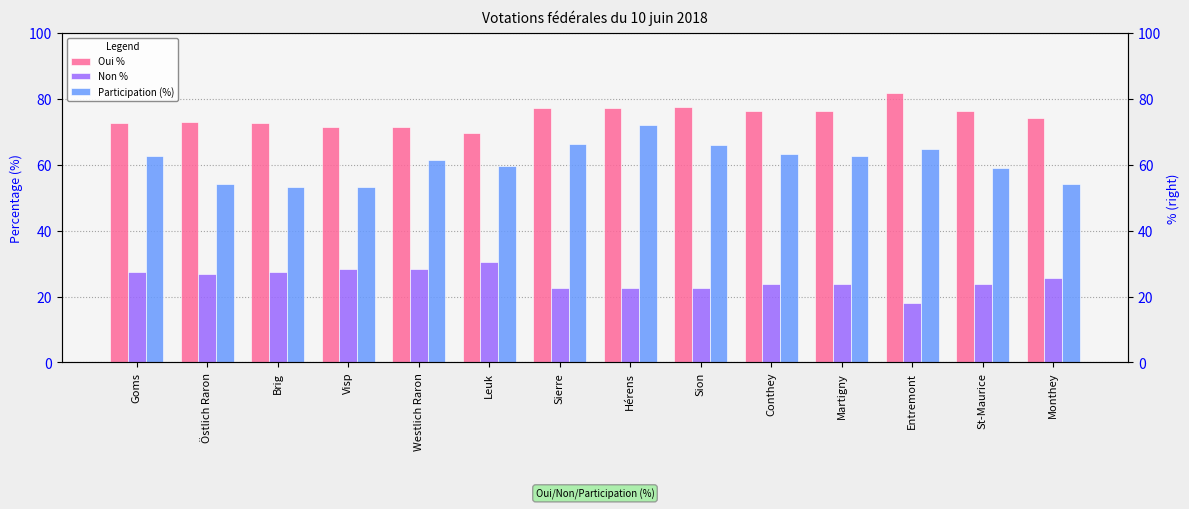

What is the spread (max minus min) of values at Sierre?

54.7